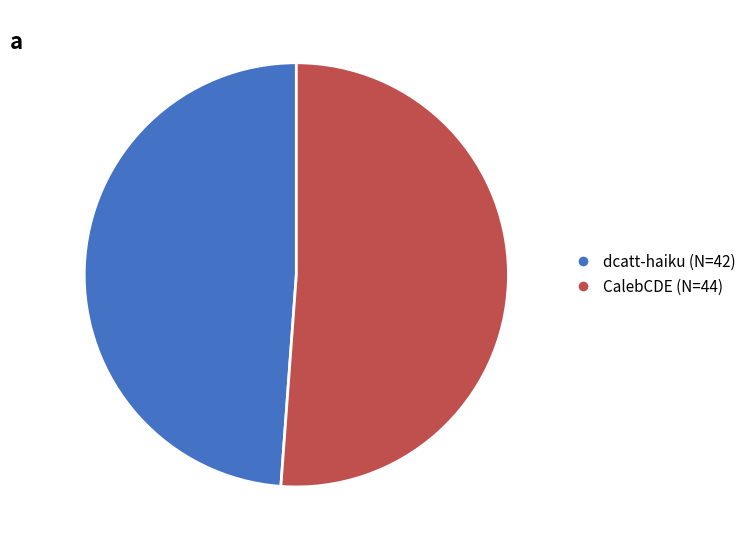

Which has a higher value, dcatt-haiku or CalebCDE?

CalebCDE